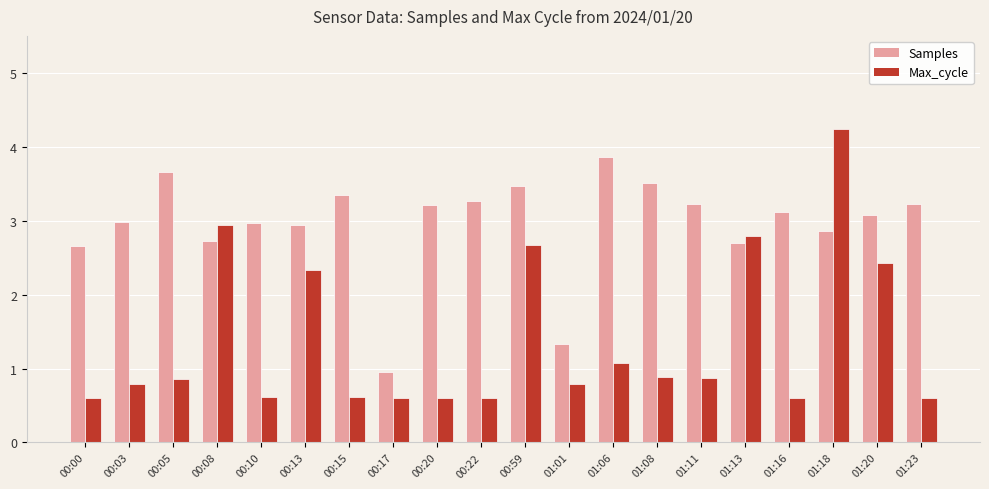

Reading right to left, transcribe all the data shown in this chart.

Samples: 3.2	3.1	2.9	3.1	2.7	3.2	3.5	3.9	1.3	3.5	3.3	3.2	0.9	3.3	2.9	3.0	2.7	3.7	3.0	2.7
Max_cycle: 0.6	2.4	4.2	0.6	2.8	0.9	0.9	1.1	0.8	2.7	0.6	0.6	0.6	0.6	2.3	0.6	2.9	0.9	0.8	0.6